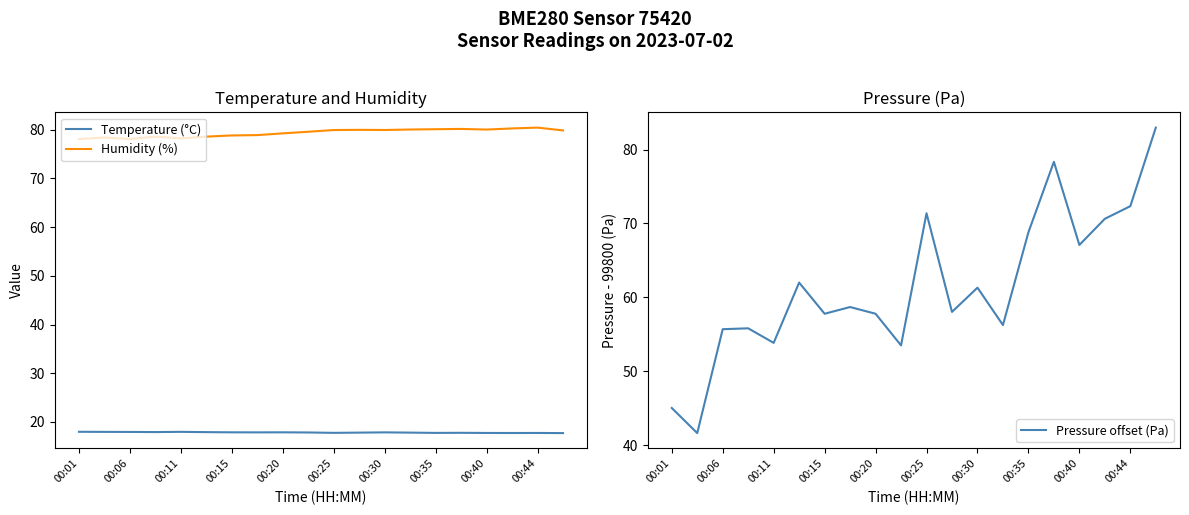

What is the difference between the Humidity (%) values at 00:35 and 00:06?

2.0